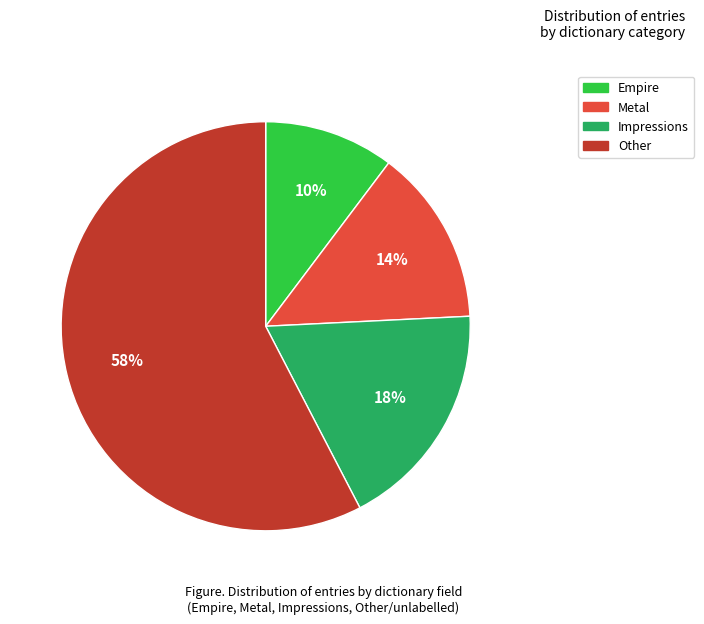

Count the number of slices in the pie.

4